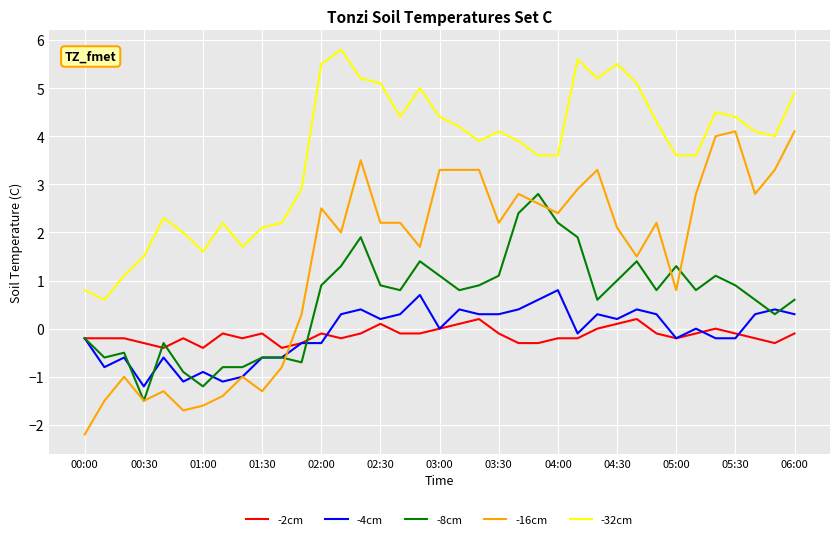

Which series has the widest spread of values?

-16cm